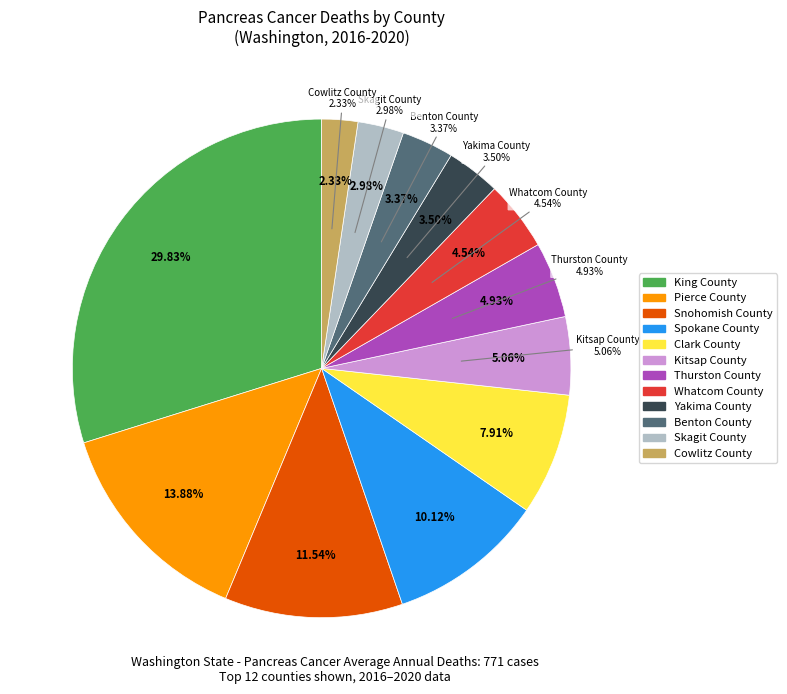

Do Clark County and Cowlitz County together represent more than half of the pie?

No